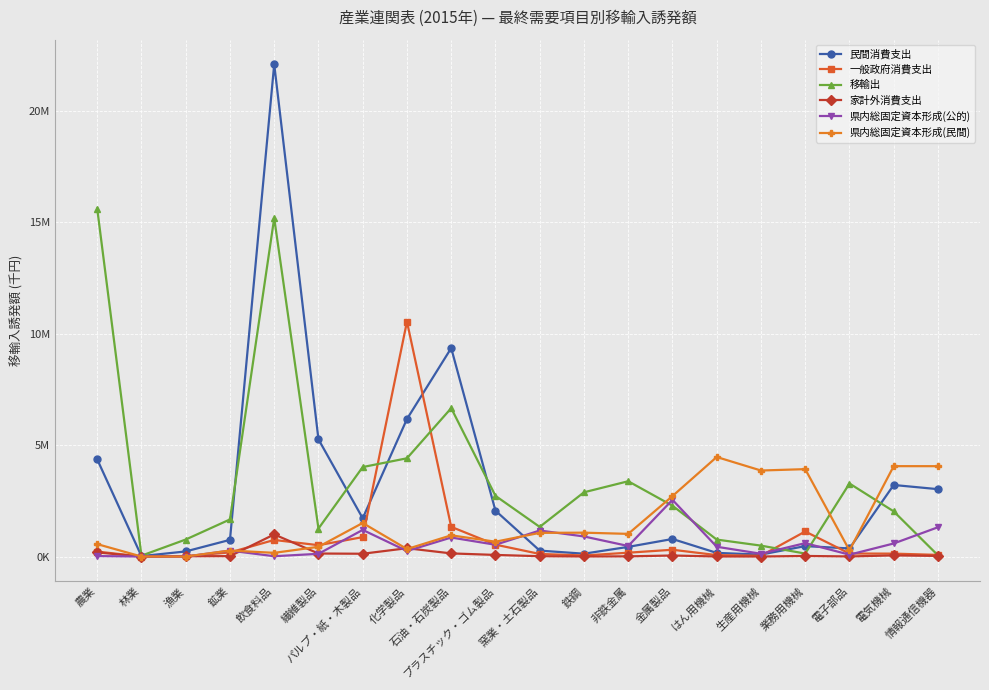

What are all the series names shown in the legend?

民間消費支出, 一般政府消費支出, 移輸出, 家計外消費支出, 県内総固定資本形成(公的), 県内総固定資本形成(民間)